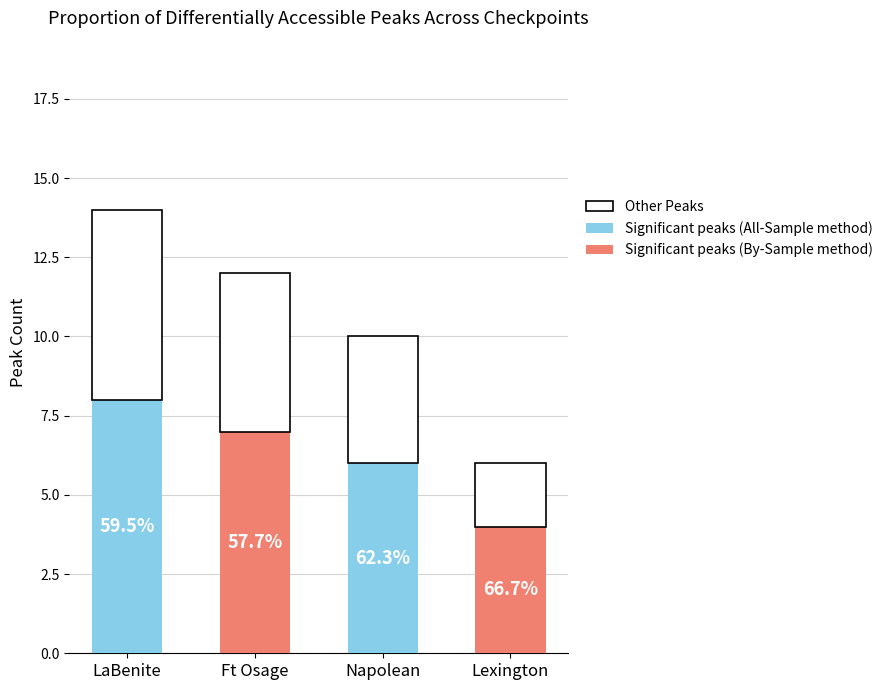

At which label is the value closest to 4?

Napolean